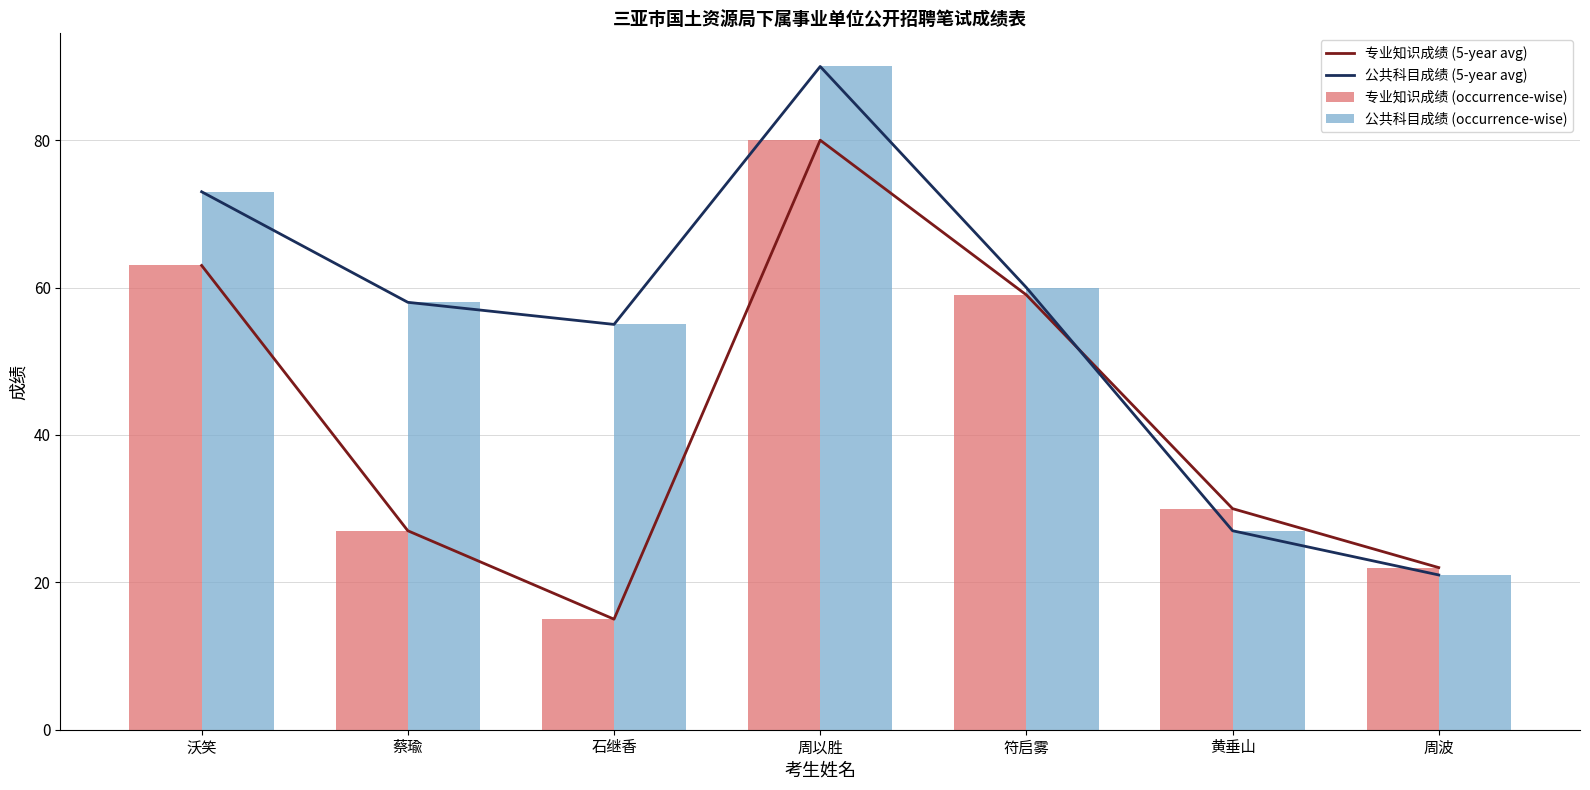

How many groups of bars are there?

7